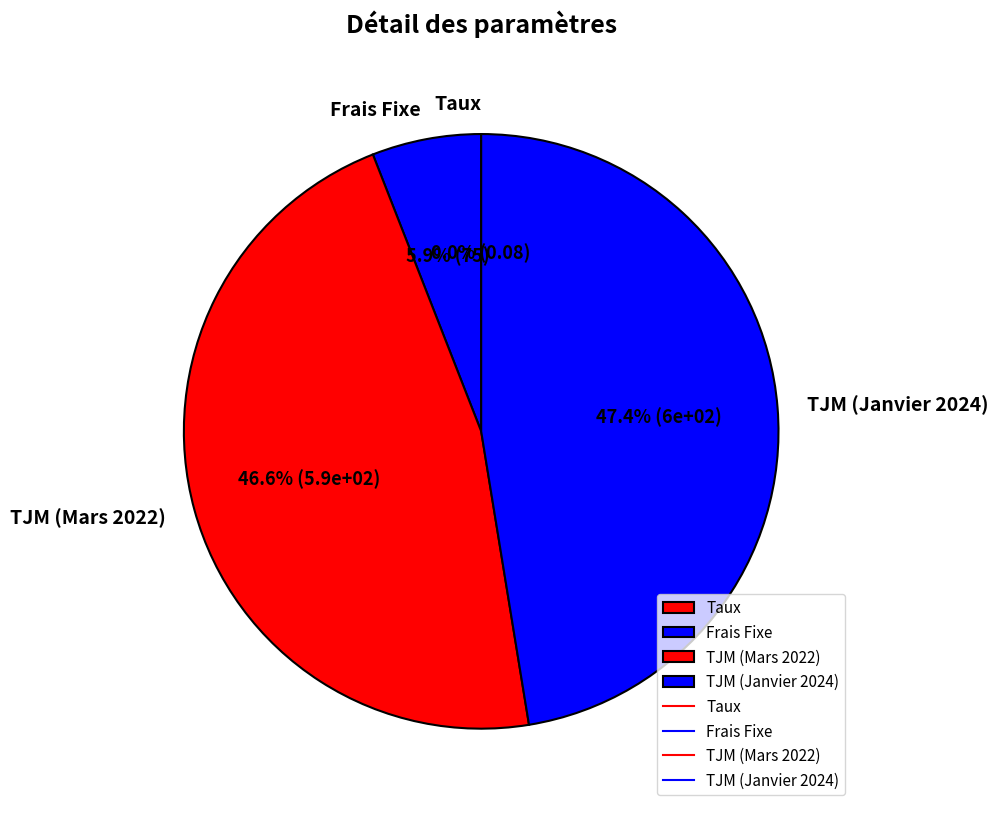

To the nearest percent, what percentage of the pie is TJM (Mars 2022)?

47%